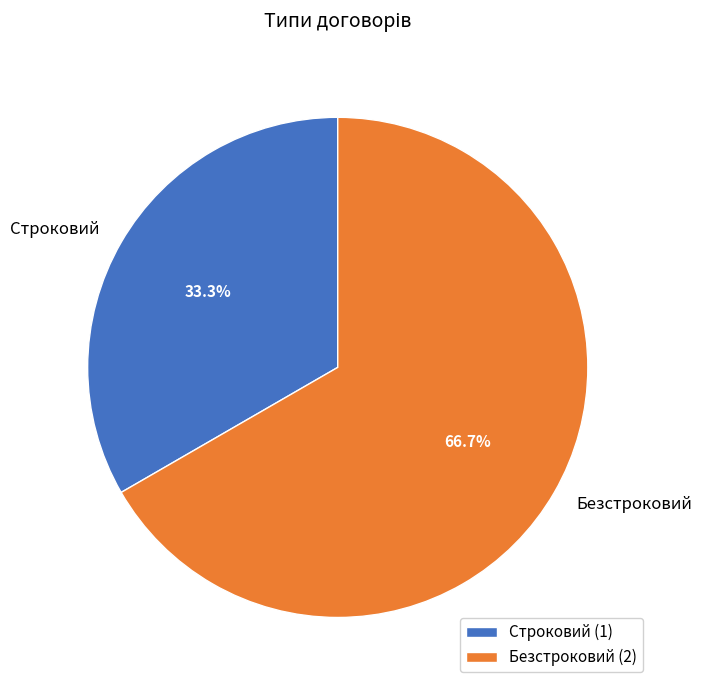

Is it true that Безстроковий is 72% of the pie?

False